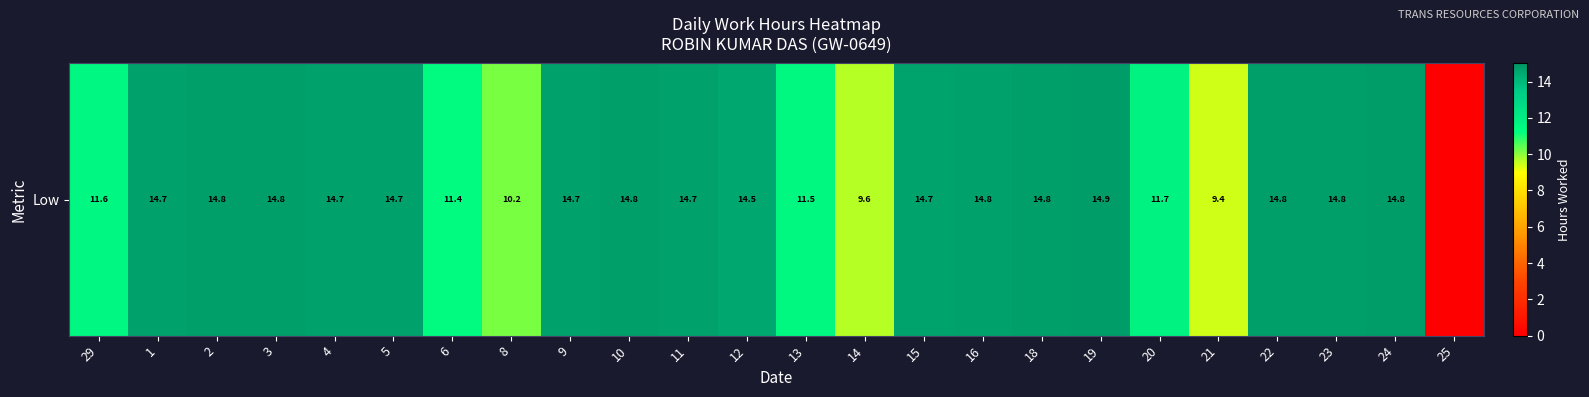

How many categories are shown in the chart?

24